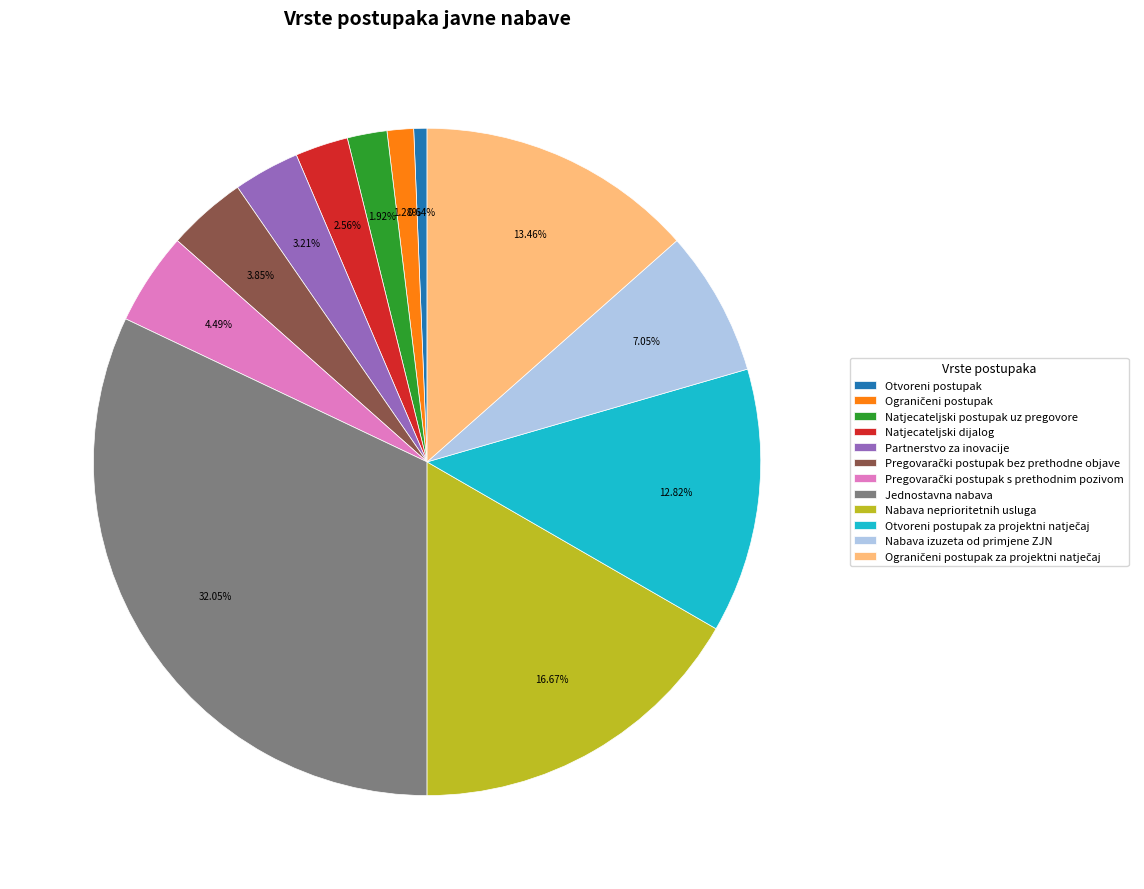

Does Jednostavna nabava represent more than half of the total?

No